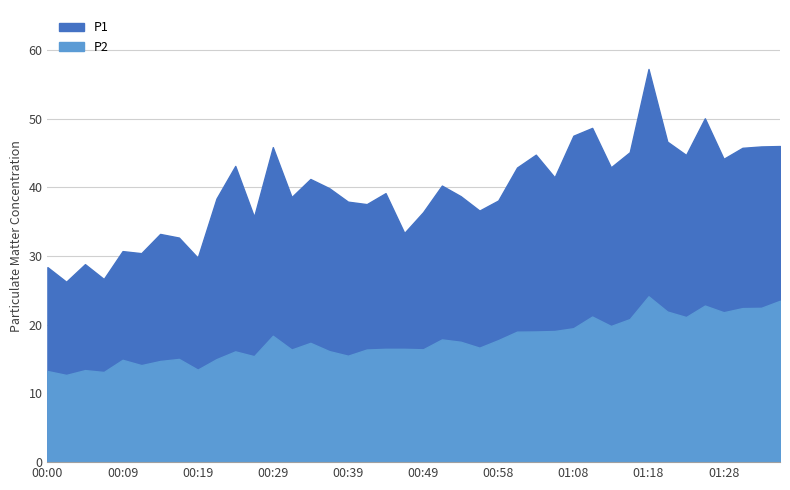

True or false: P1 has more than 1 points higher than both neighbors.

True